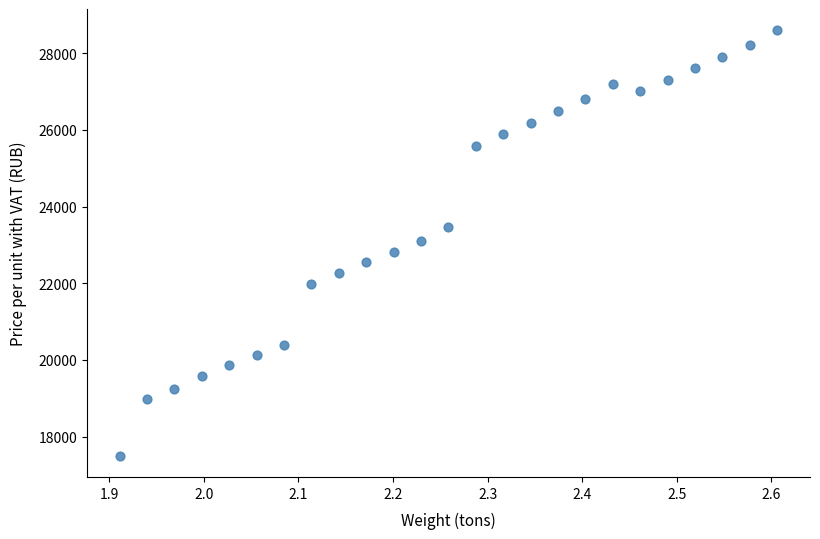

What is the range of Y values (max minus min)?

11103.3